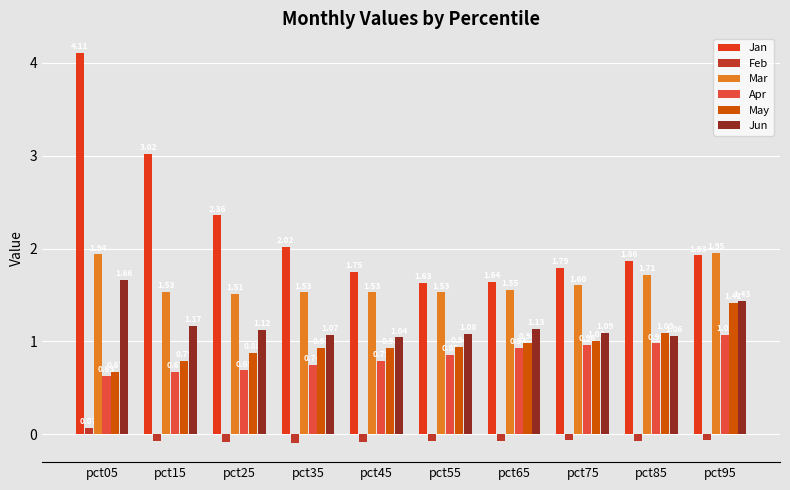

What is the difference between the maximum and minimum values in the Mar series?

0.4